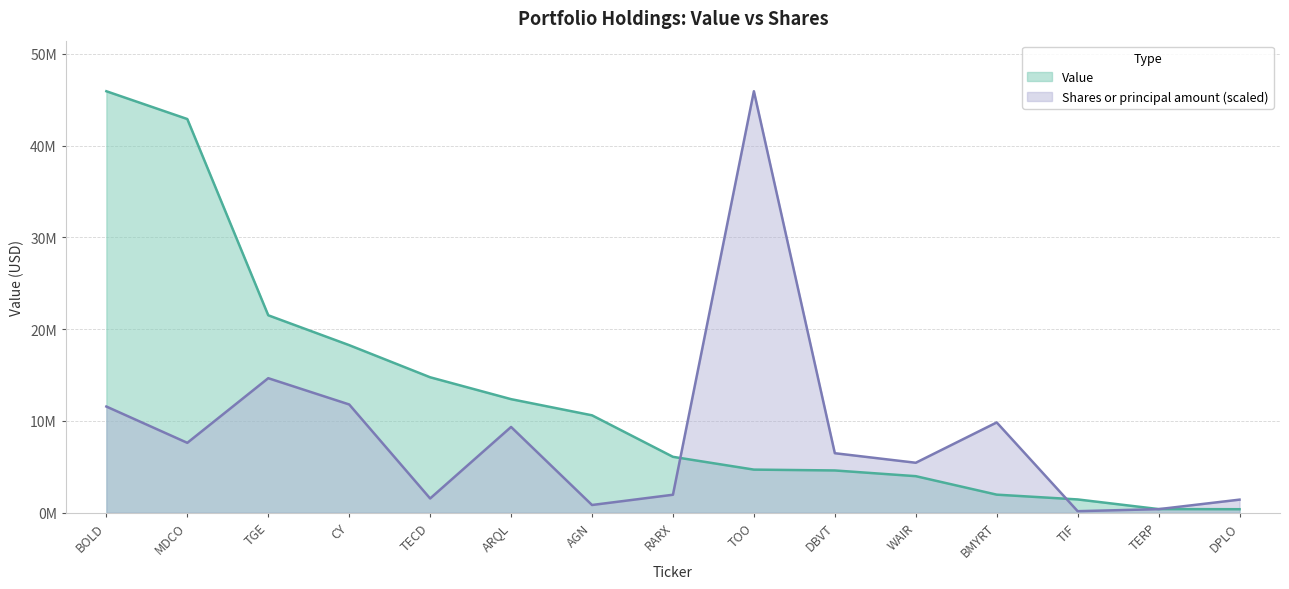

Which series has the largest total across all categories?

Value